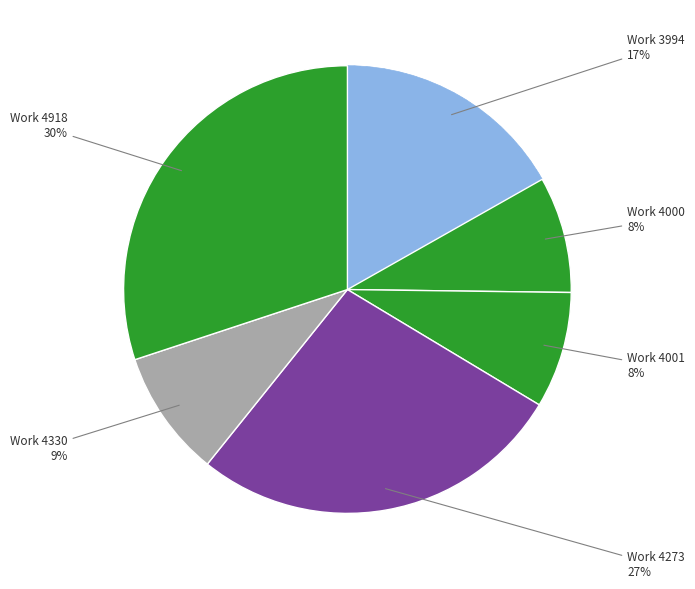

Count the number of slices in the pie.

6